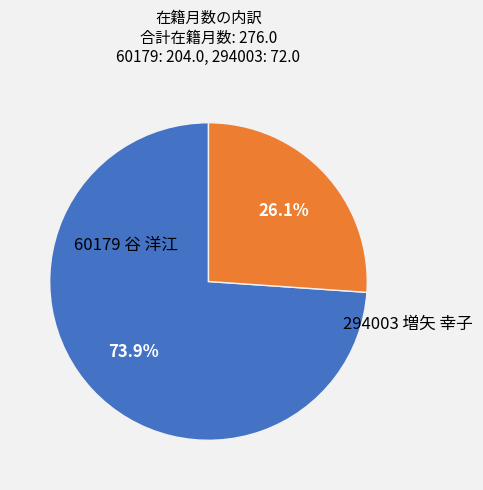

Does any single category account for the majority?

Yes